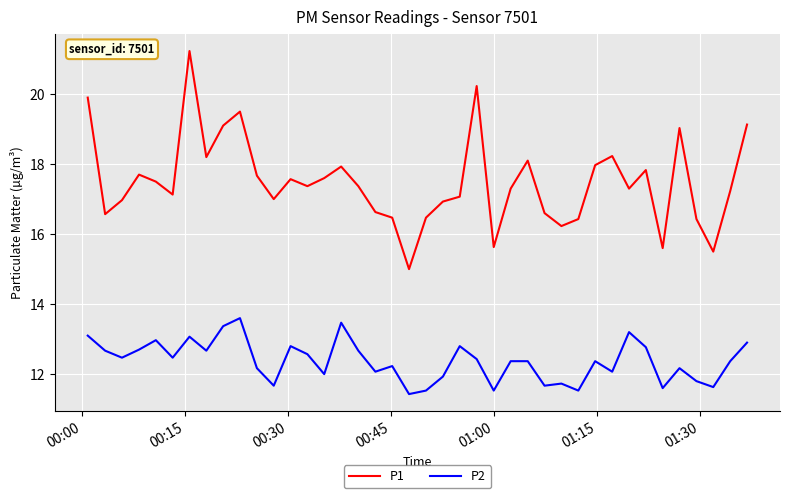

What is the difference between the maximum and minimum values in the P2 series?

2.2